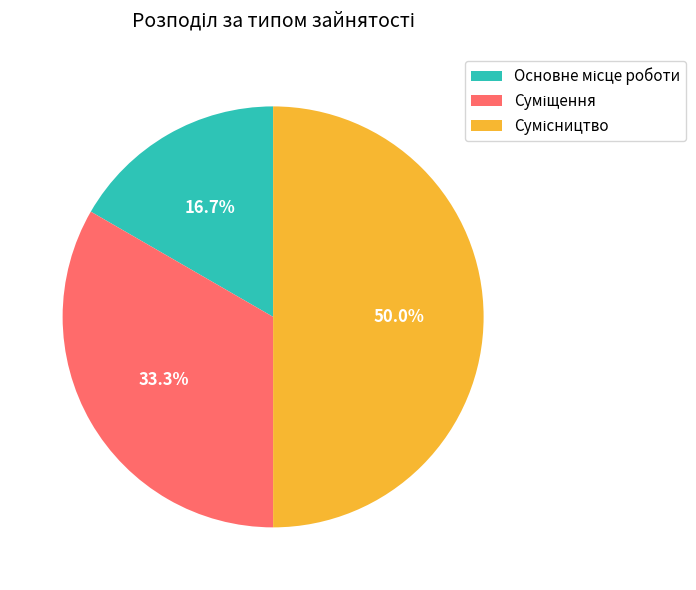

How many segments does this pie chart have?

3